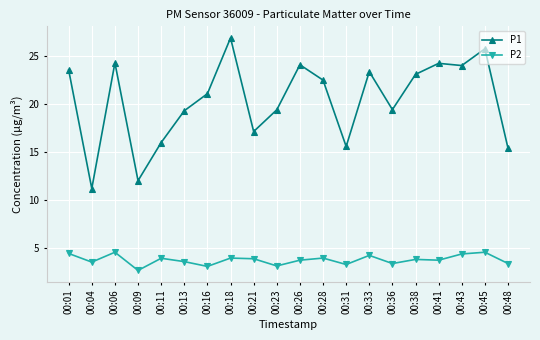

What are all the series names shown in the legend?

P1, P2